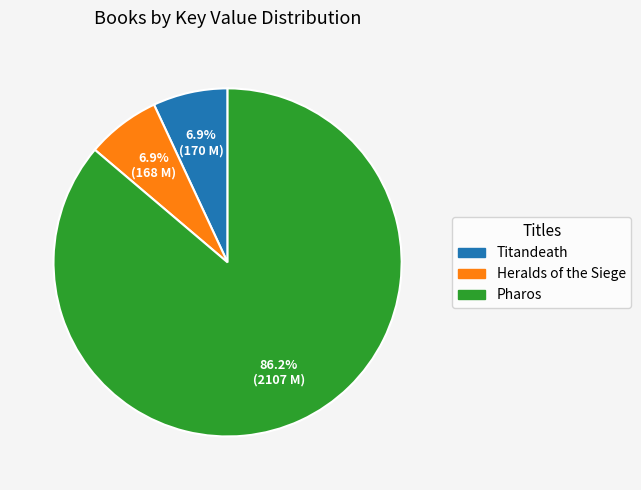

Which has a higher value, Heralds of the Siege or Pharos?

Pharos